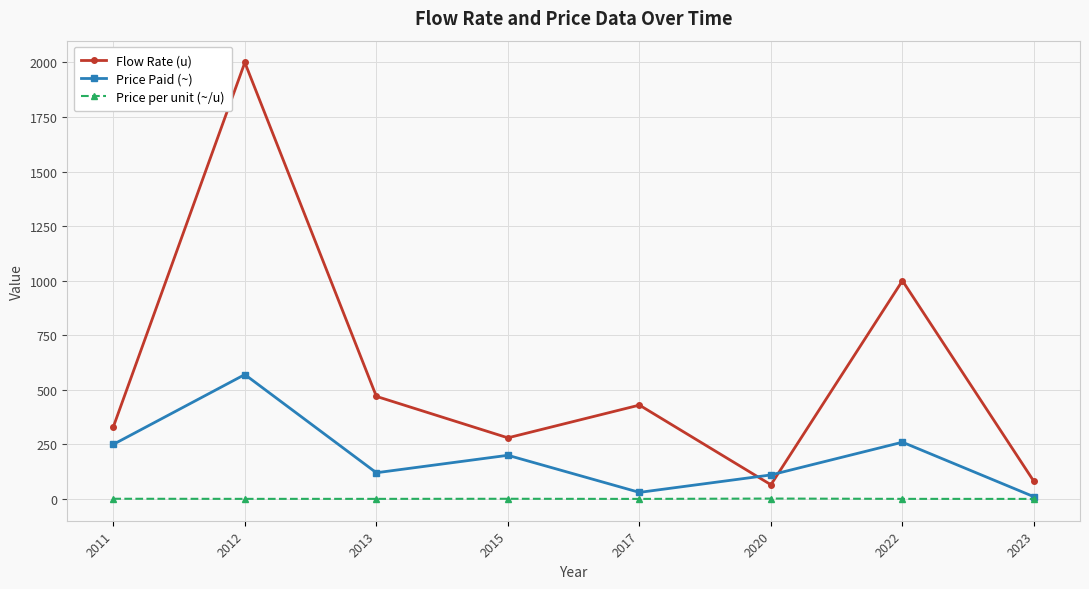

Does the chart display data point markers on the line(s)?

Yes